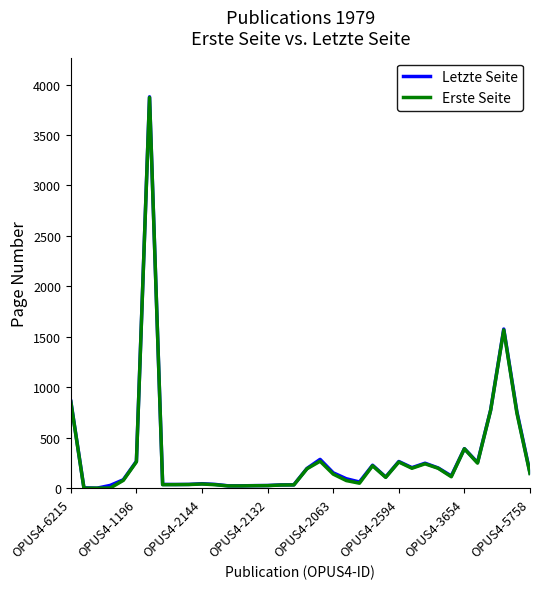

Does the chart have visible grid lines?

No